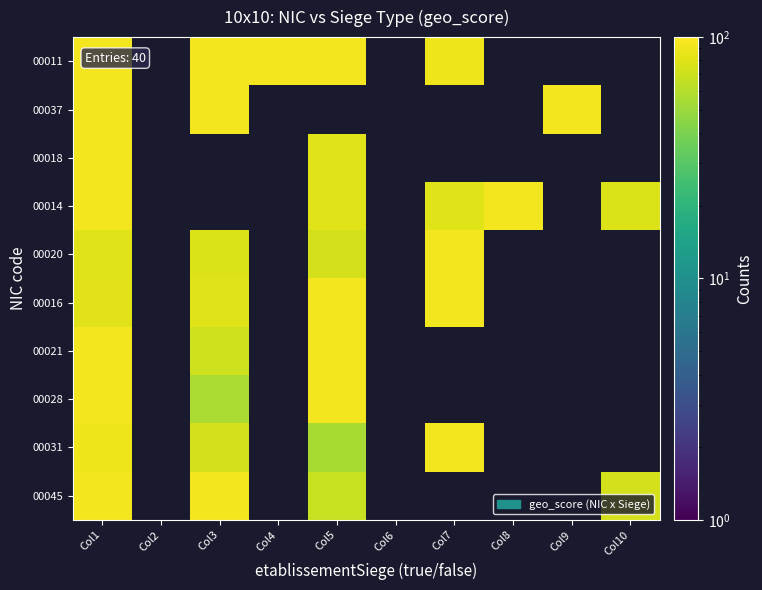

List the series in order of their peak value, highest first.

00011, 00037, 00018, 00014, 00020, 00016, 00021, 00028, 00031, 00045